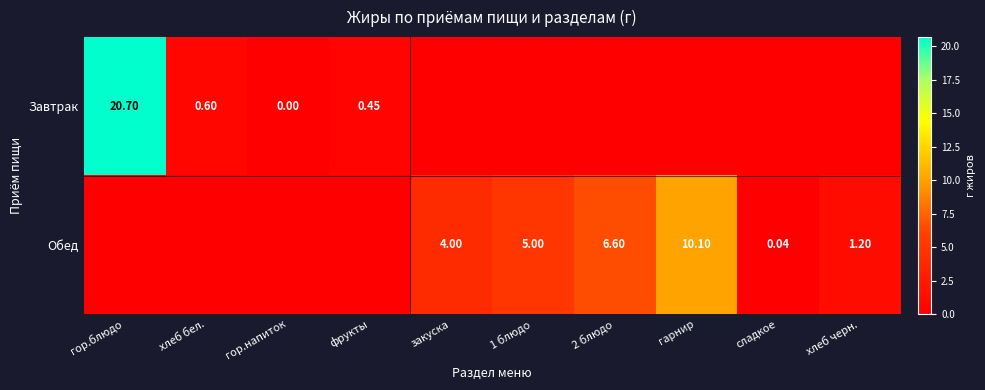

At фрукты, list the series in order from largest to smallest.

Завтрак, Обед